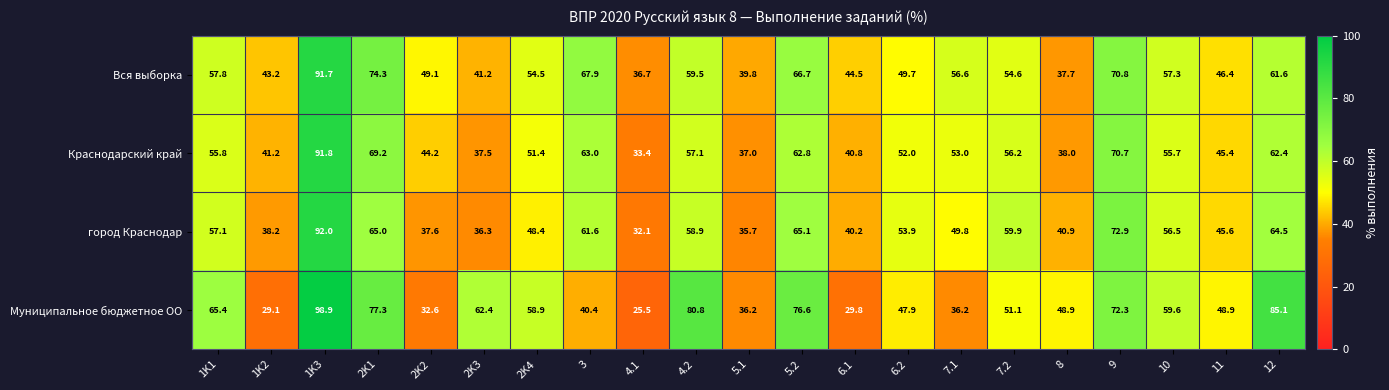

Which series has the widest spread of values?

Муниципальное бюджетное ОО